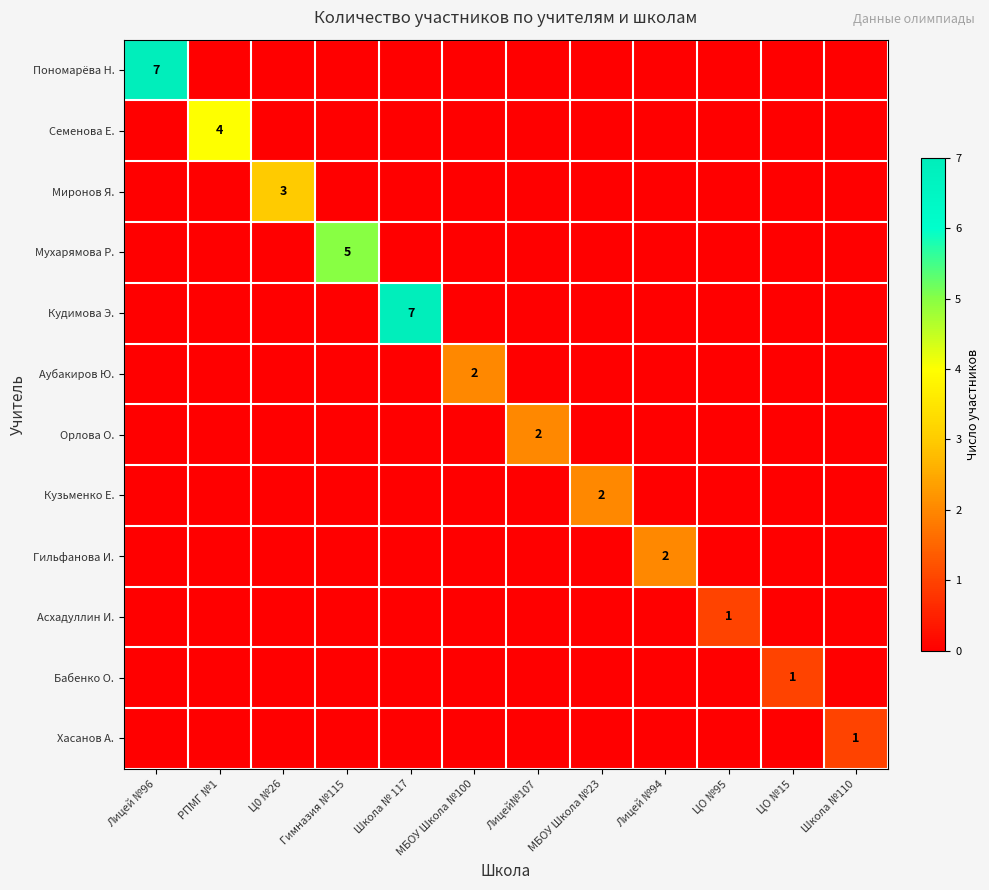

Is it true that Гильфанова И. equals 2 at Лицей №94?

True